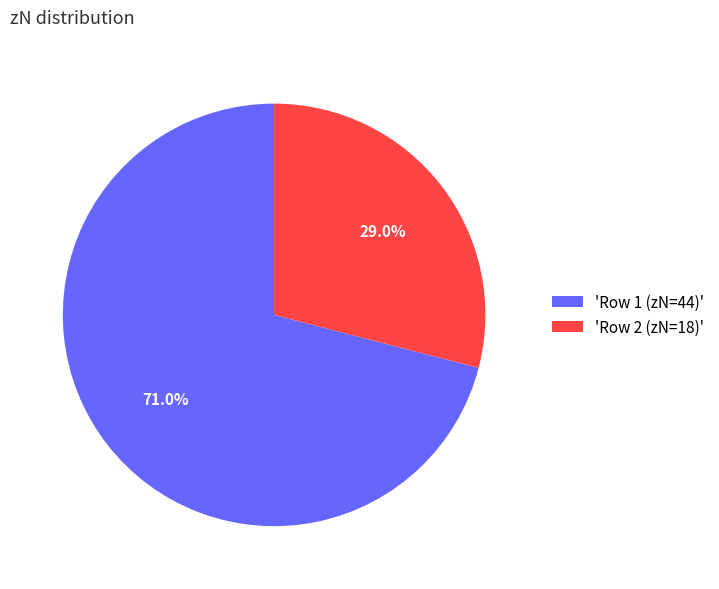

Approximately how many times larger is the value at 'Row 2 (zN=18)' compared to 'Row 1 (zN=44)'?

0.4